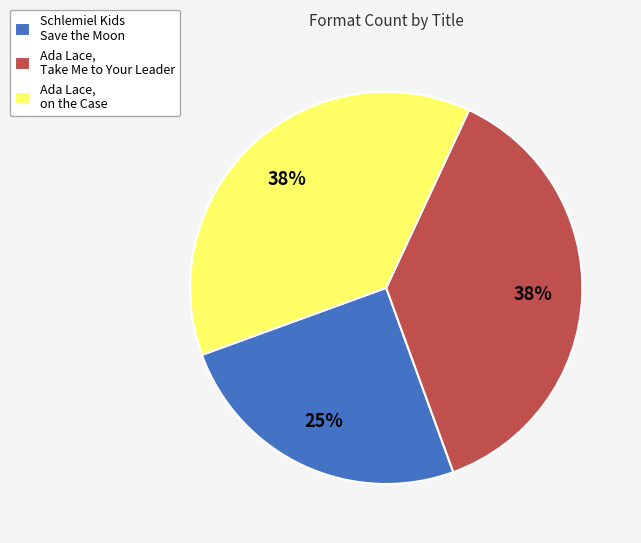

What is the smallest slice in the pie chart?

Schlemiel Kids Save the Moon